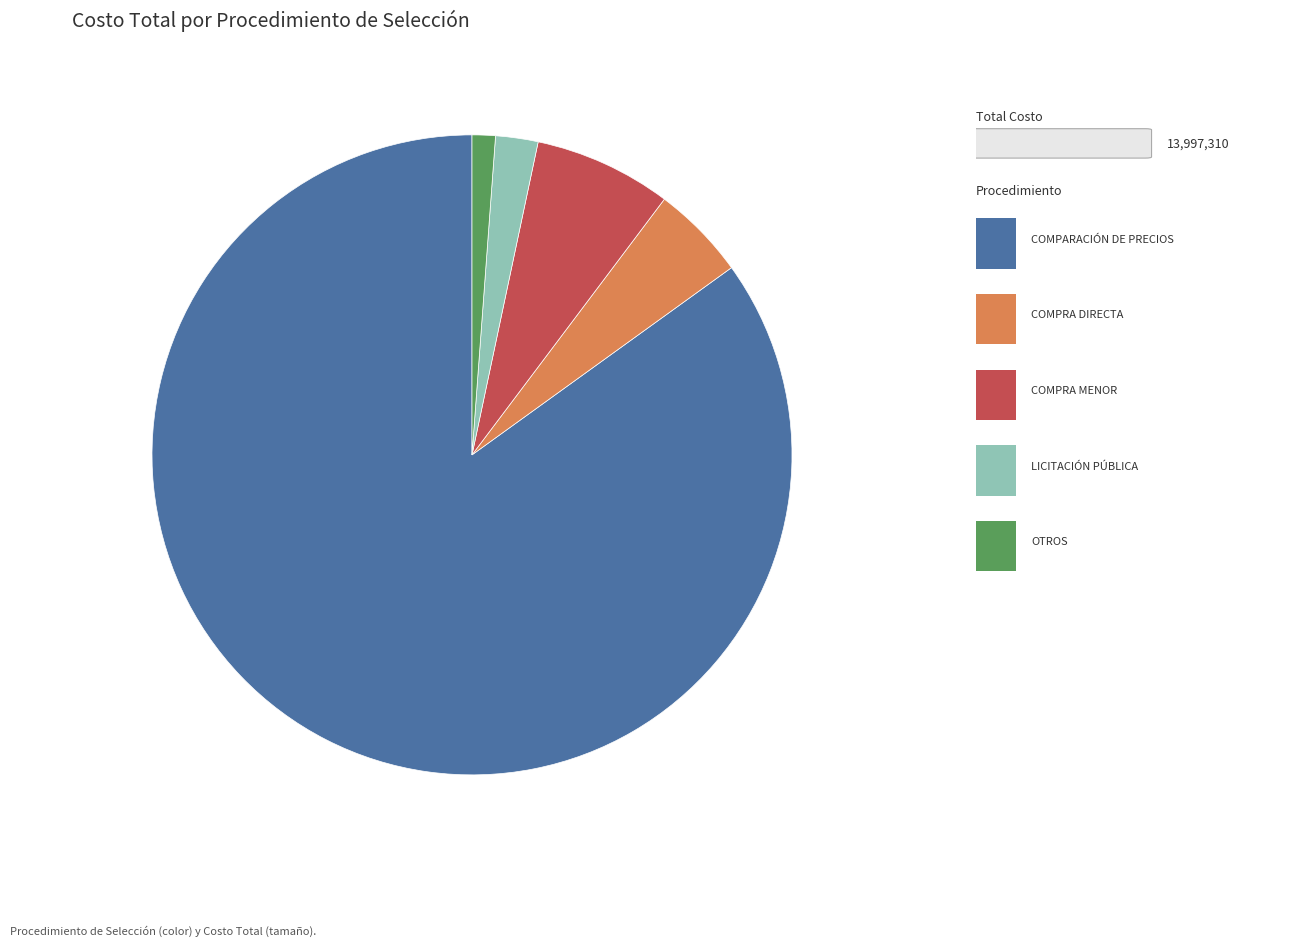

Is there any slice that represents more than half of the pie?

Yes